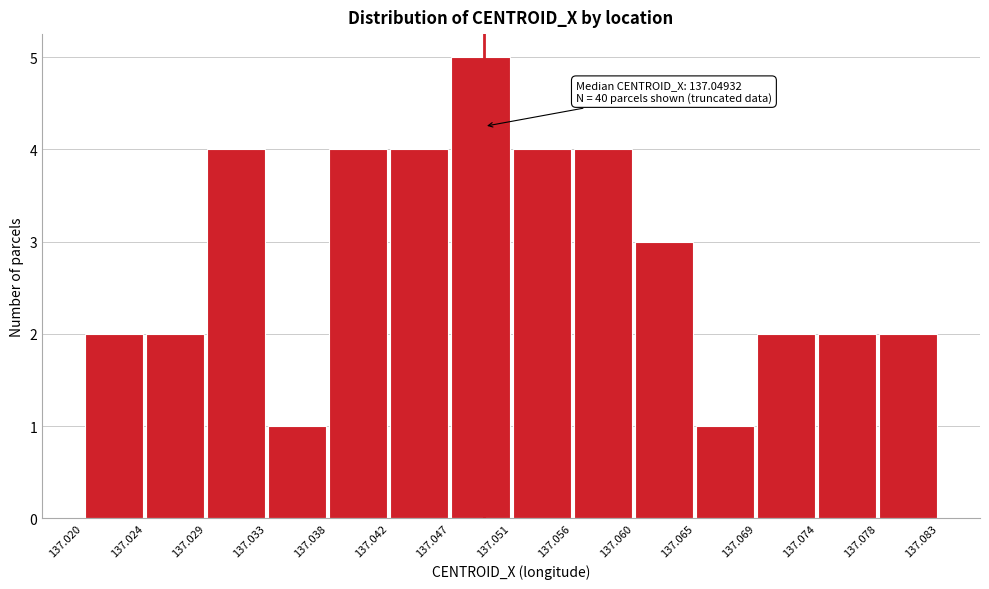

Which range on the x-axis has the tallest bar?

137.047 to 137.051